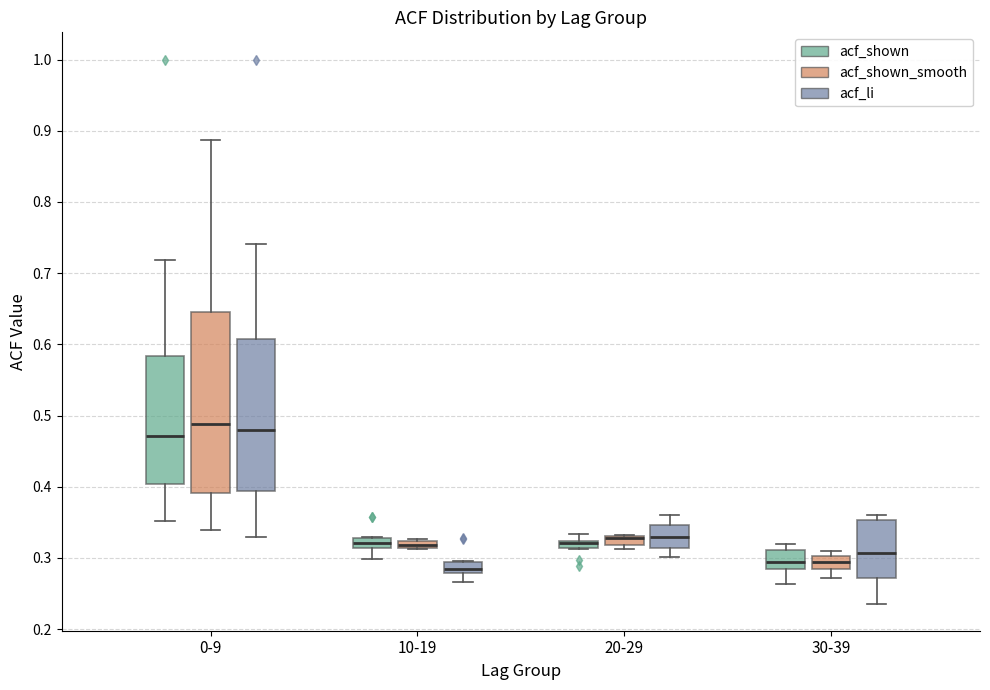

Comparing the boxes themselves (not the whiskers), which one is the tallest?

0-9 (acf_shown_smooth)